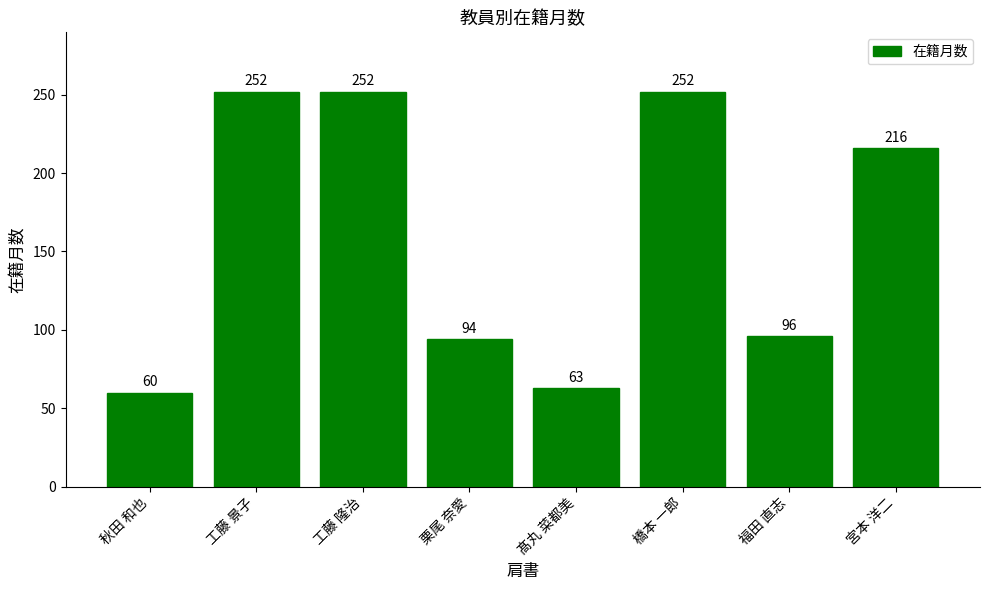

True or false: the data shows 94 at 栗尾 奈愛.

True